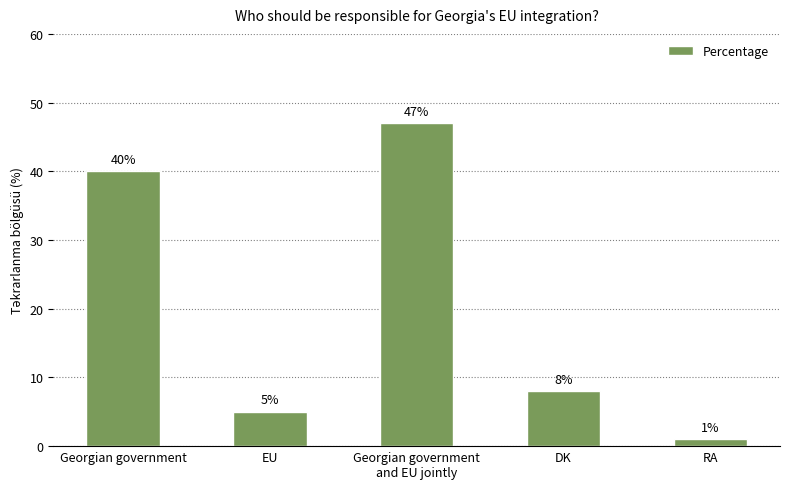

What position from the left is Georgian government
and EU jointly?

3